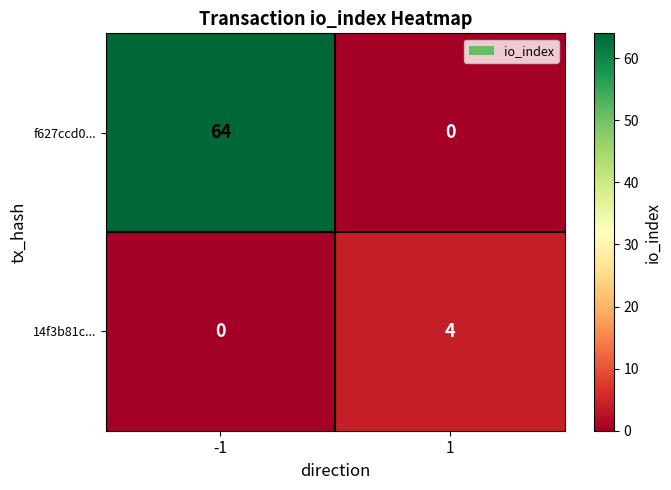

The value of f627ccd0... at 1 is 21. True or false?

False